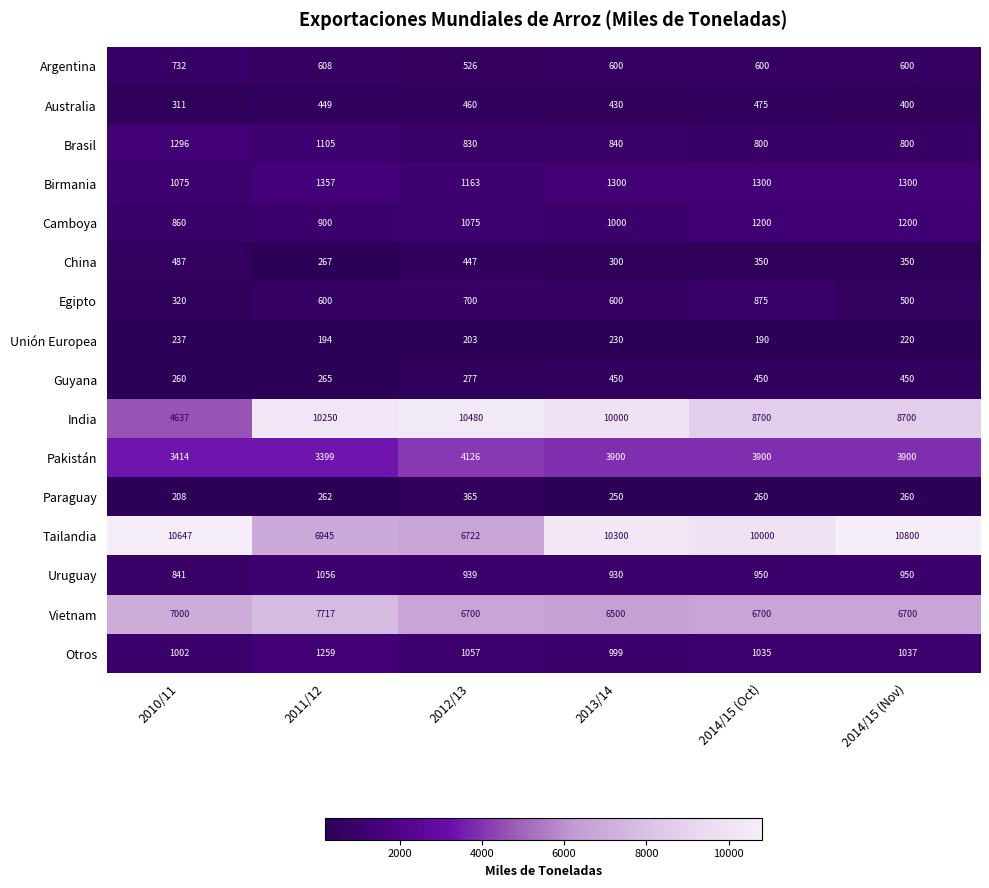

At which category does the chart reach its minimum across all series?

2014/15 (Oct)